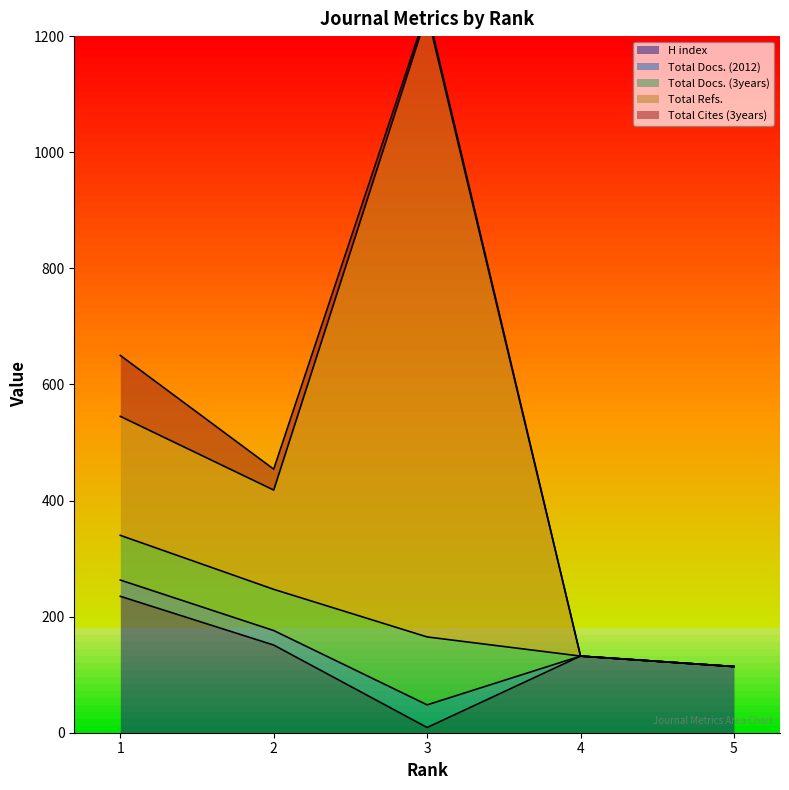

Which series has the largest total across all categories?

Total Refs.